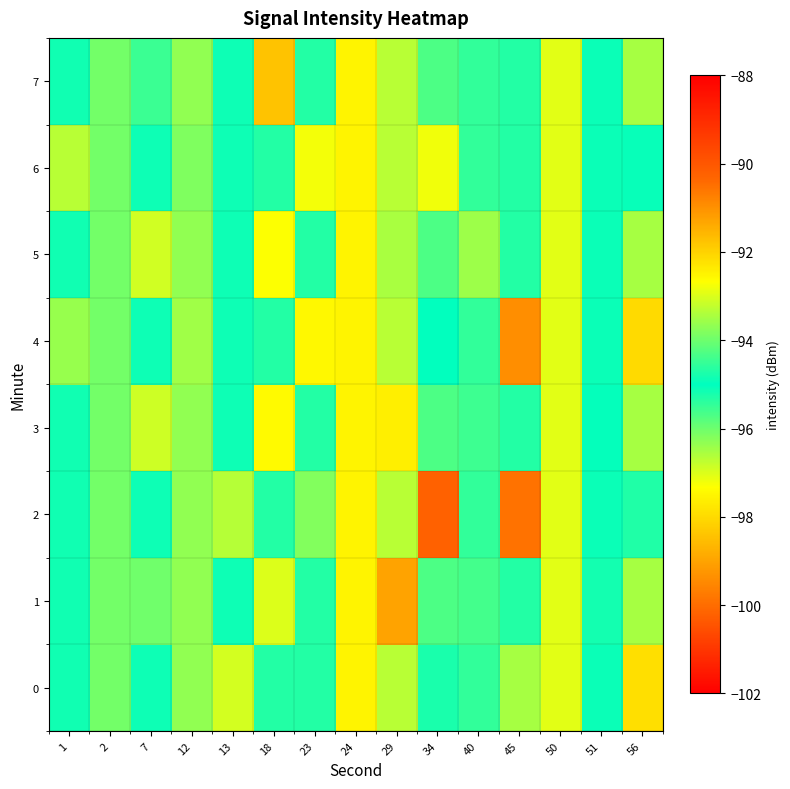

How many distinct data groups are displayed?

8